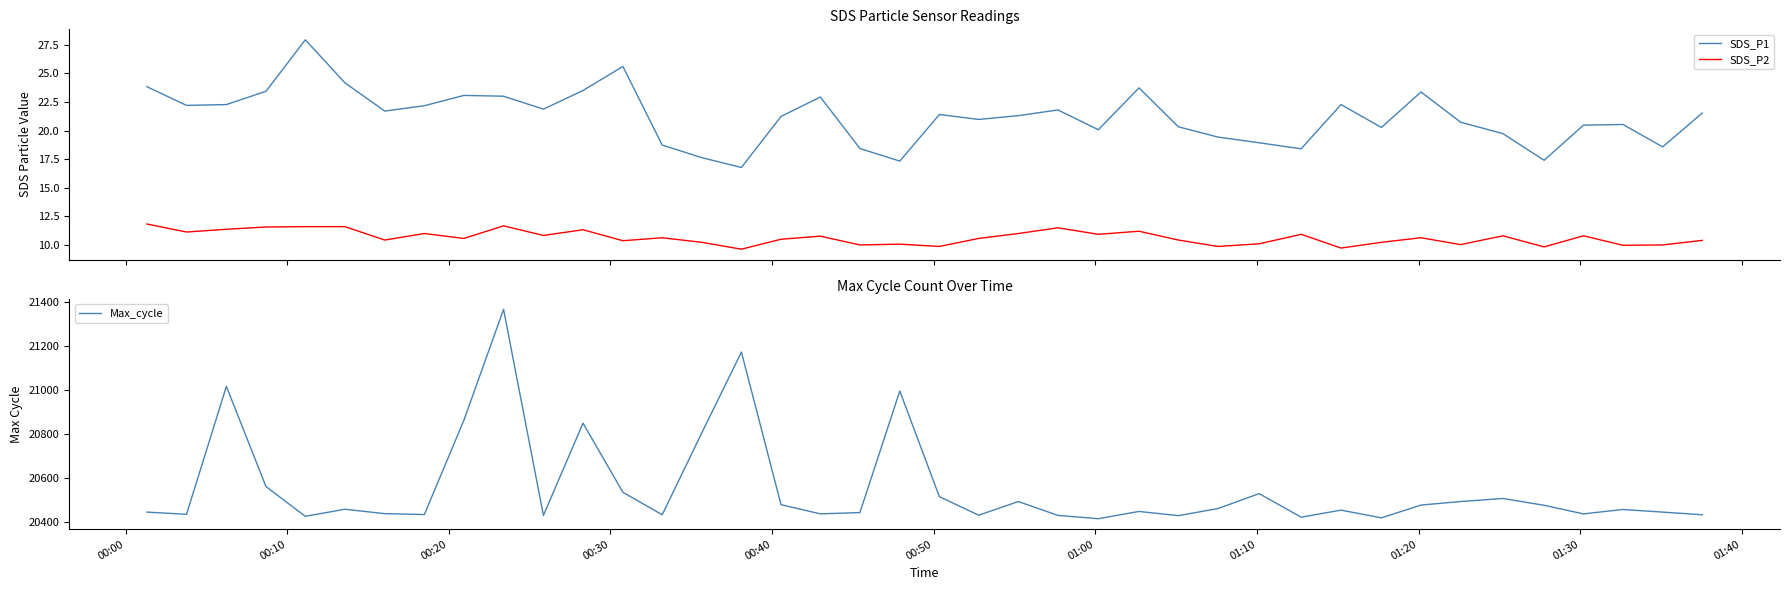

What is the minimum value shown in the chart?

9.6